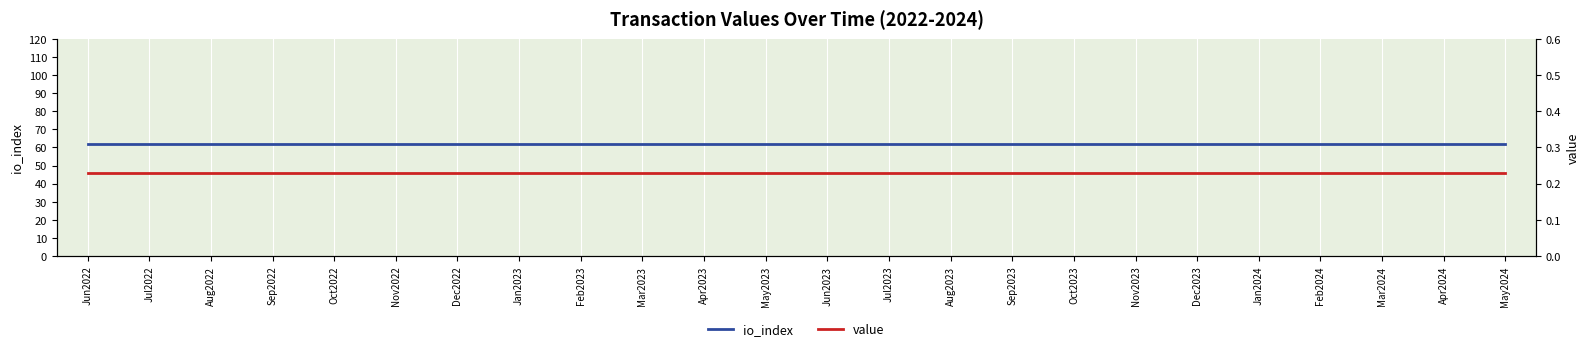

At which label does io_index reach its peak?

Jun2022